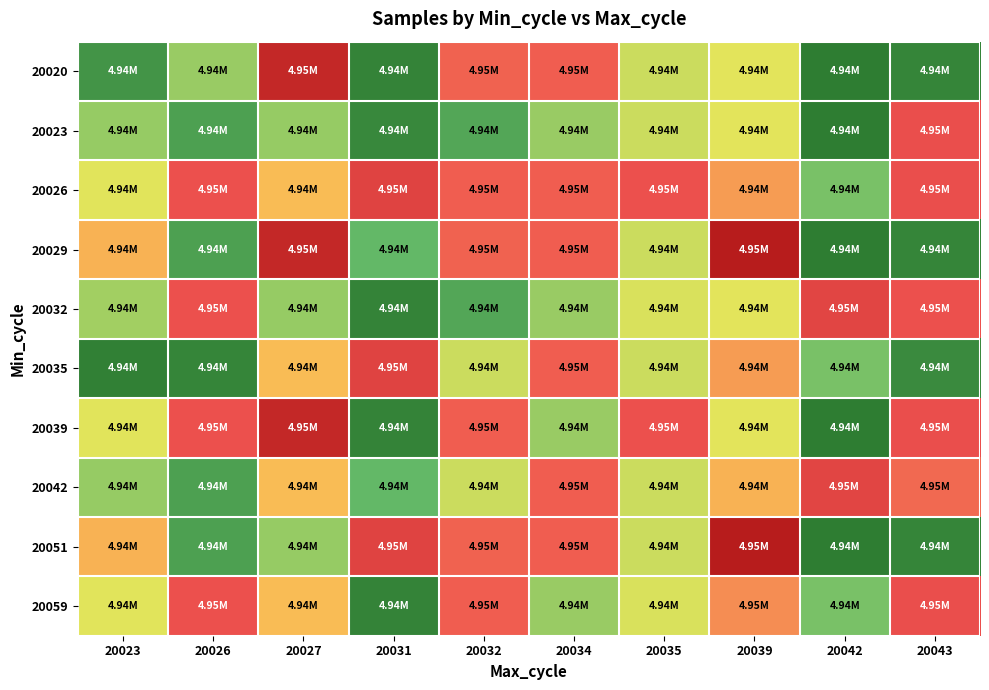

At how many categories does at least one series exceed 4941123?

10